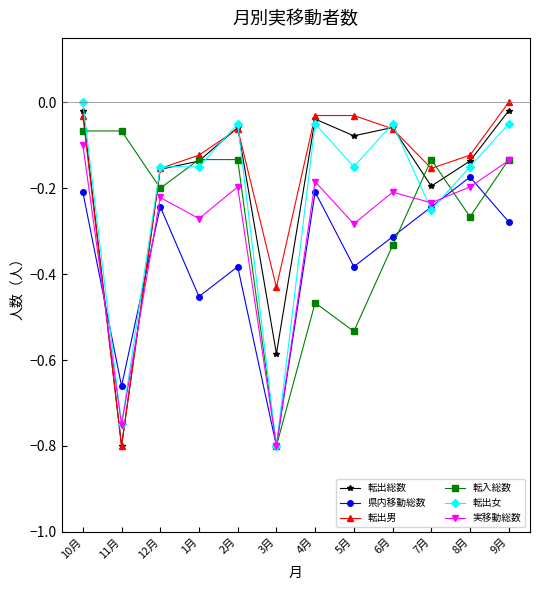

At which category does 県内移動総数 reach its first local peak?

12月